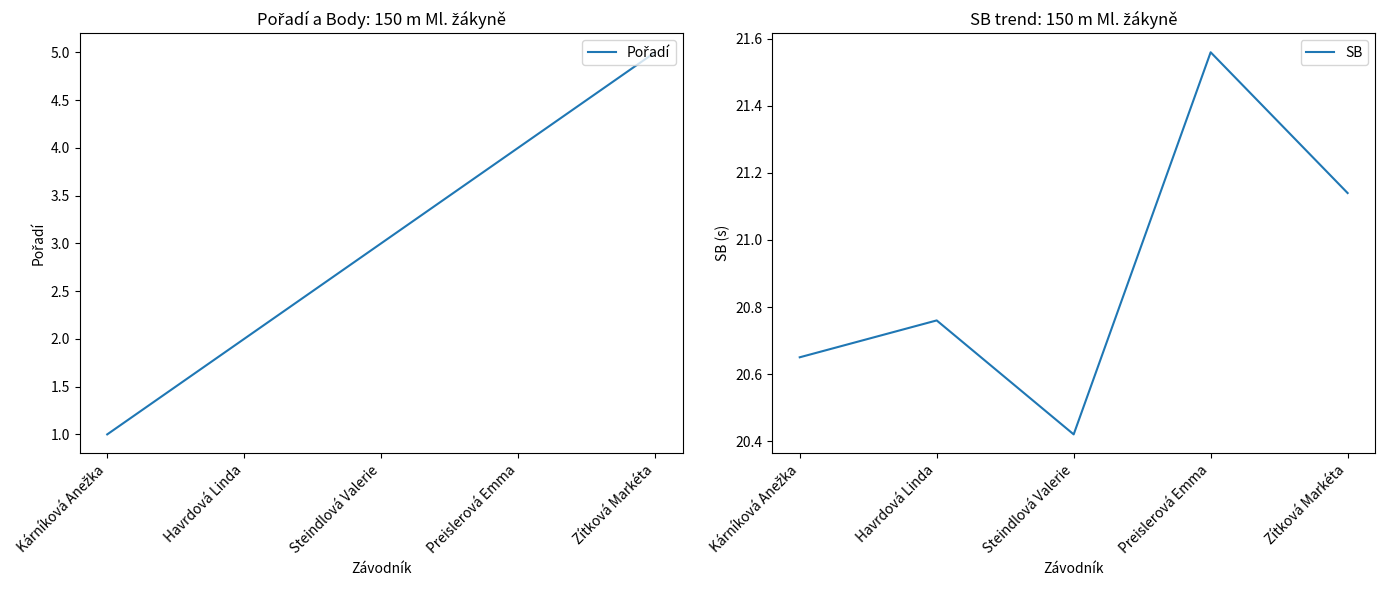

Which series has the widest spread of values?

Pořadí